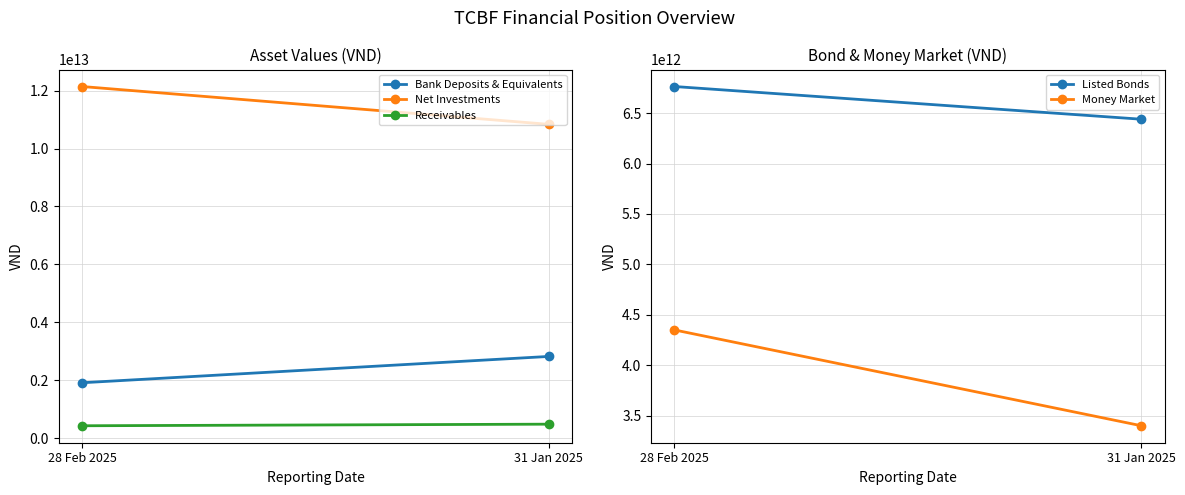

What is the minimum value for Receivables?

424186100136